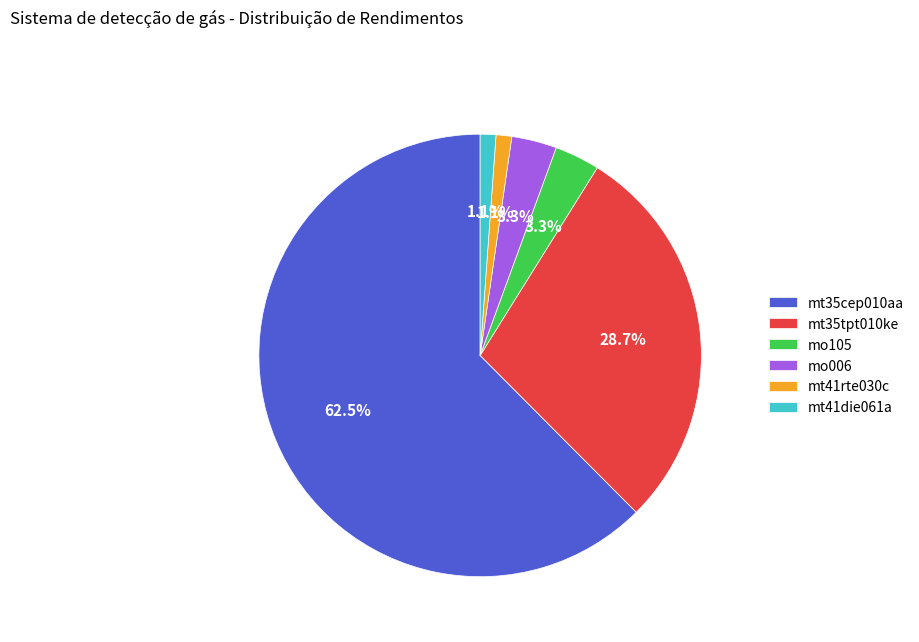

Is there any slice that represents more than half of the pie?

Yes